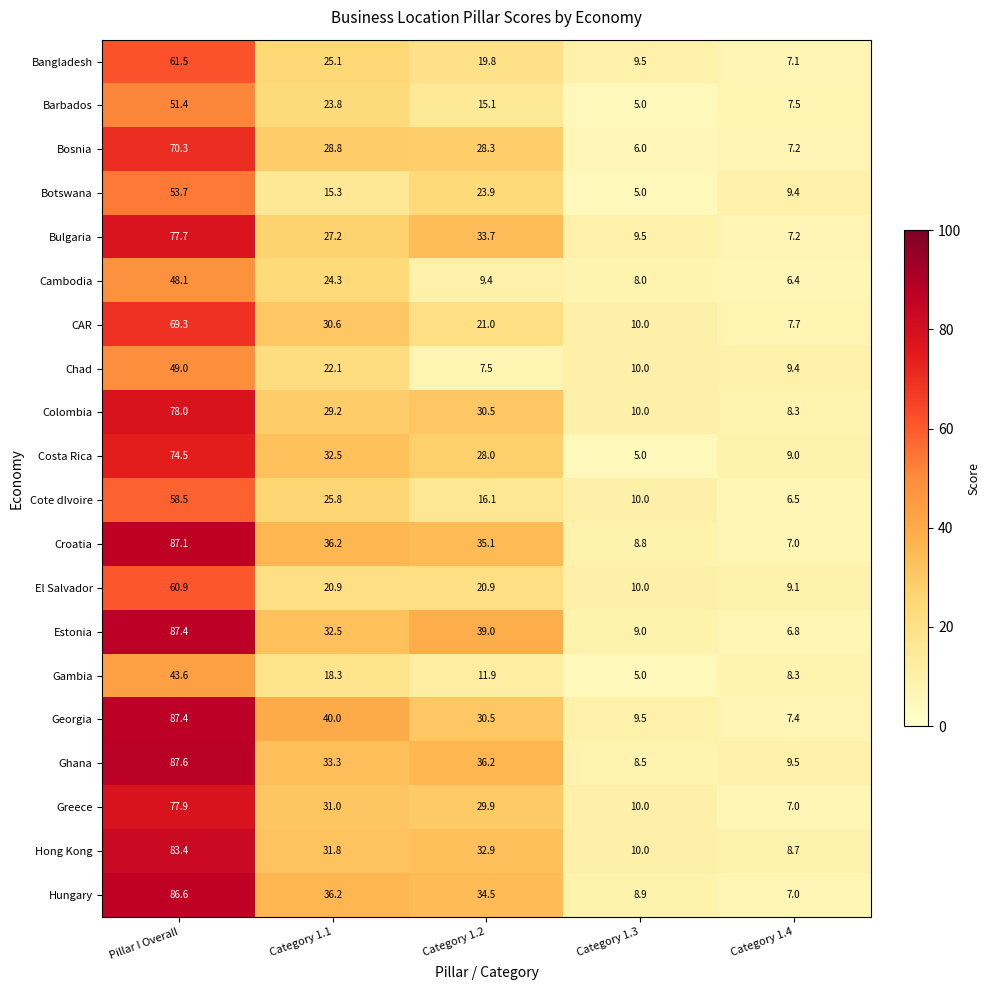

At which category is the sum across all series the highest?

Pillar I Overall